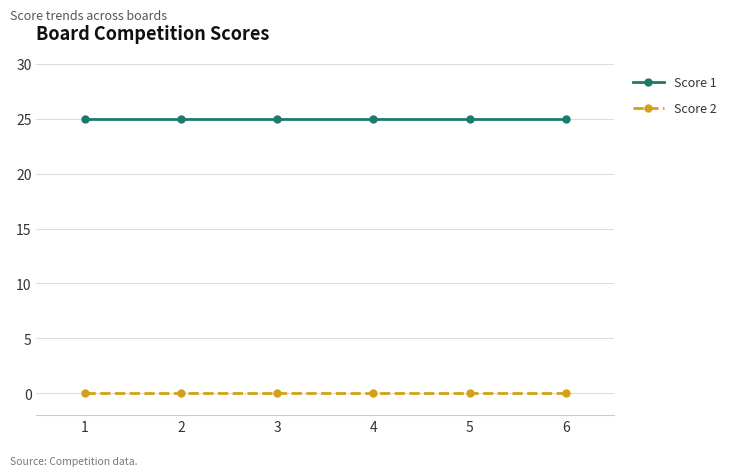

Which series has the largest total across all categories?

Score 1